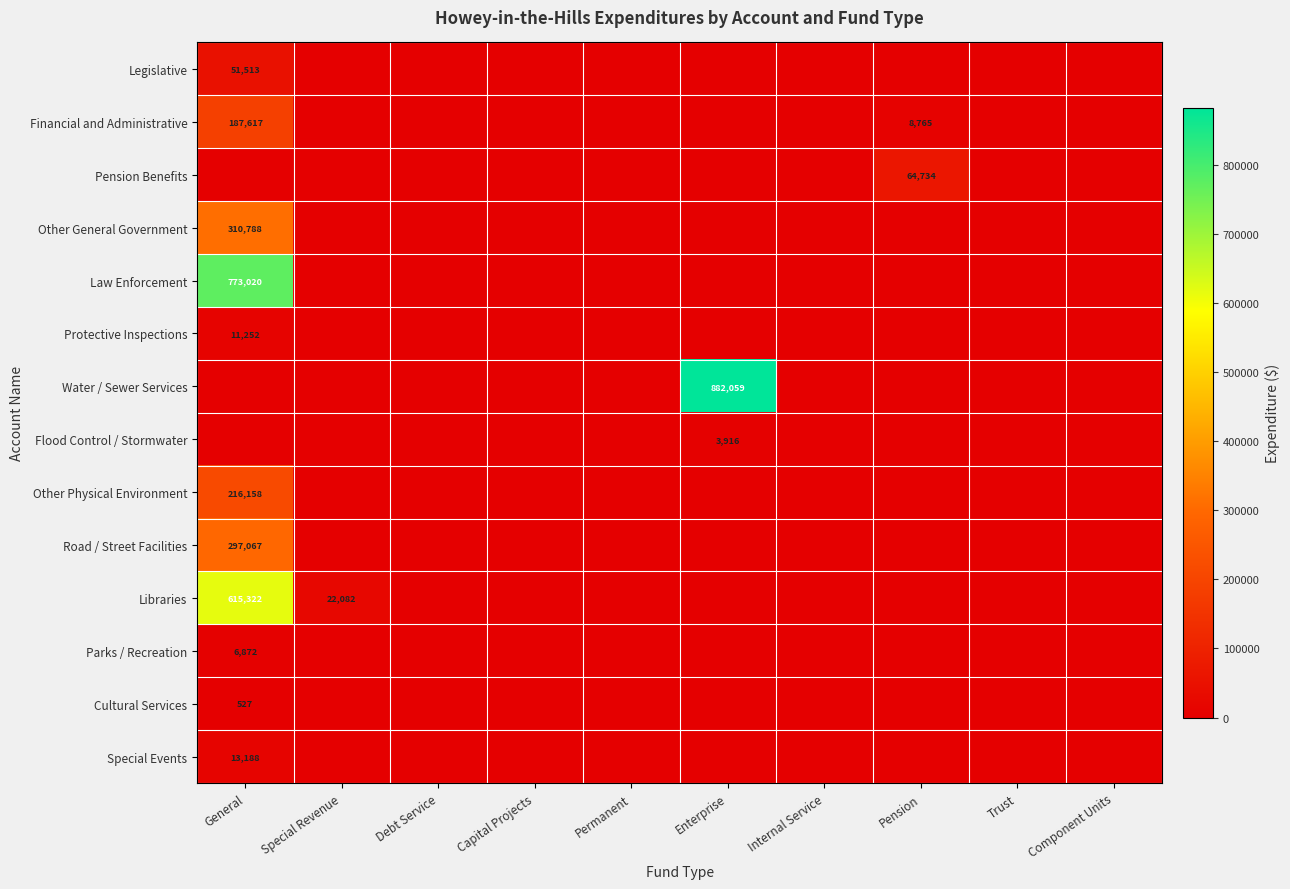

How many data points does each series have?

10